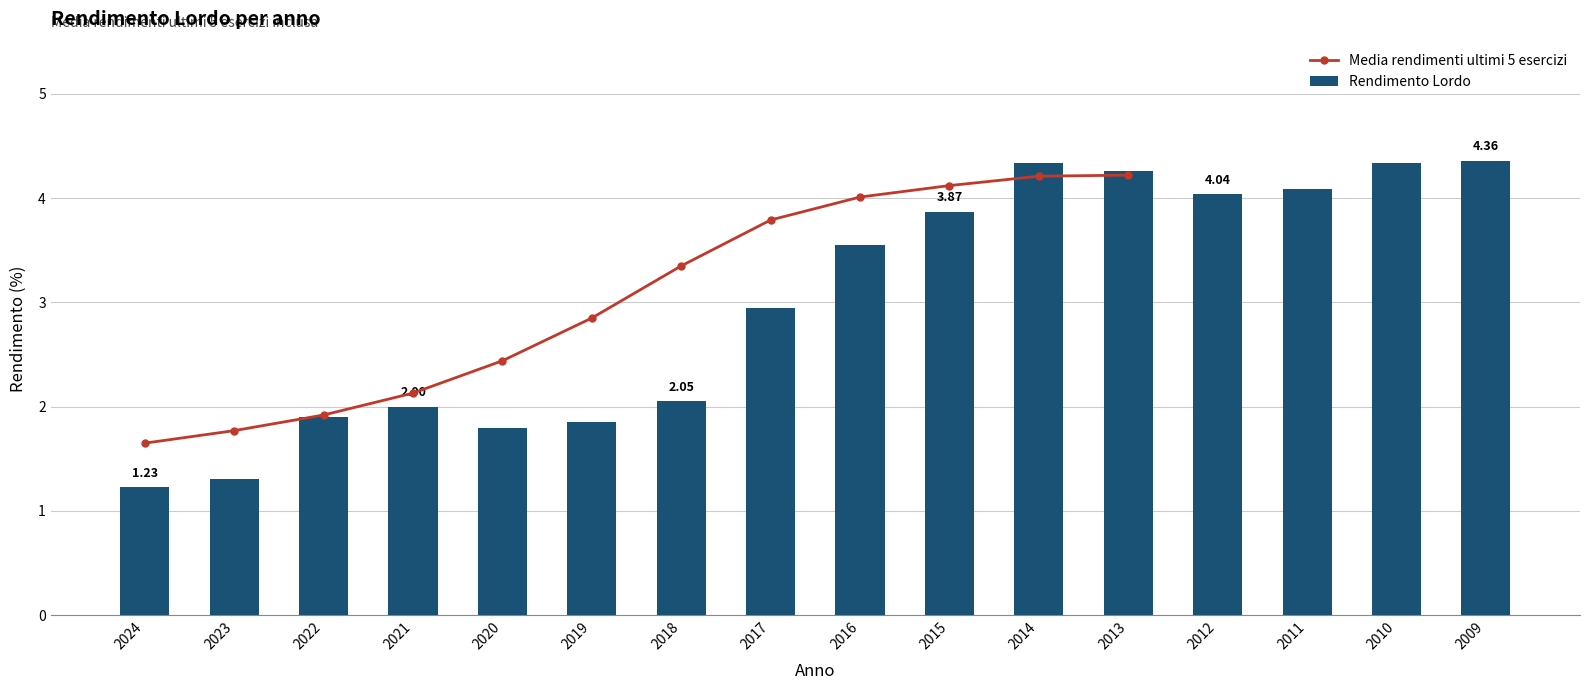

How many values exceed 3?

8